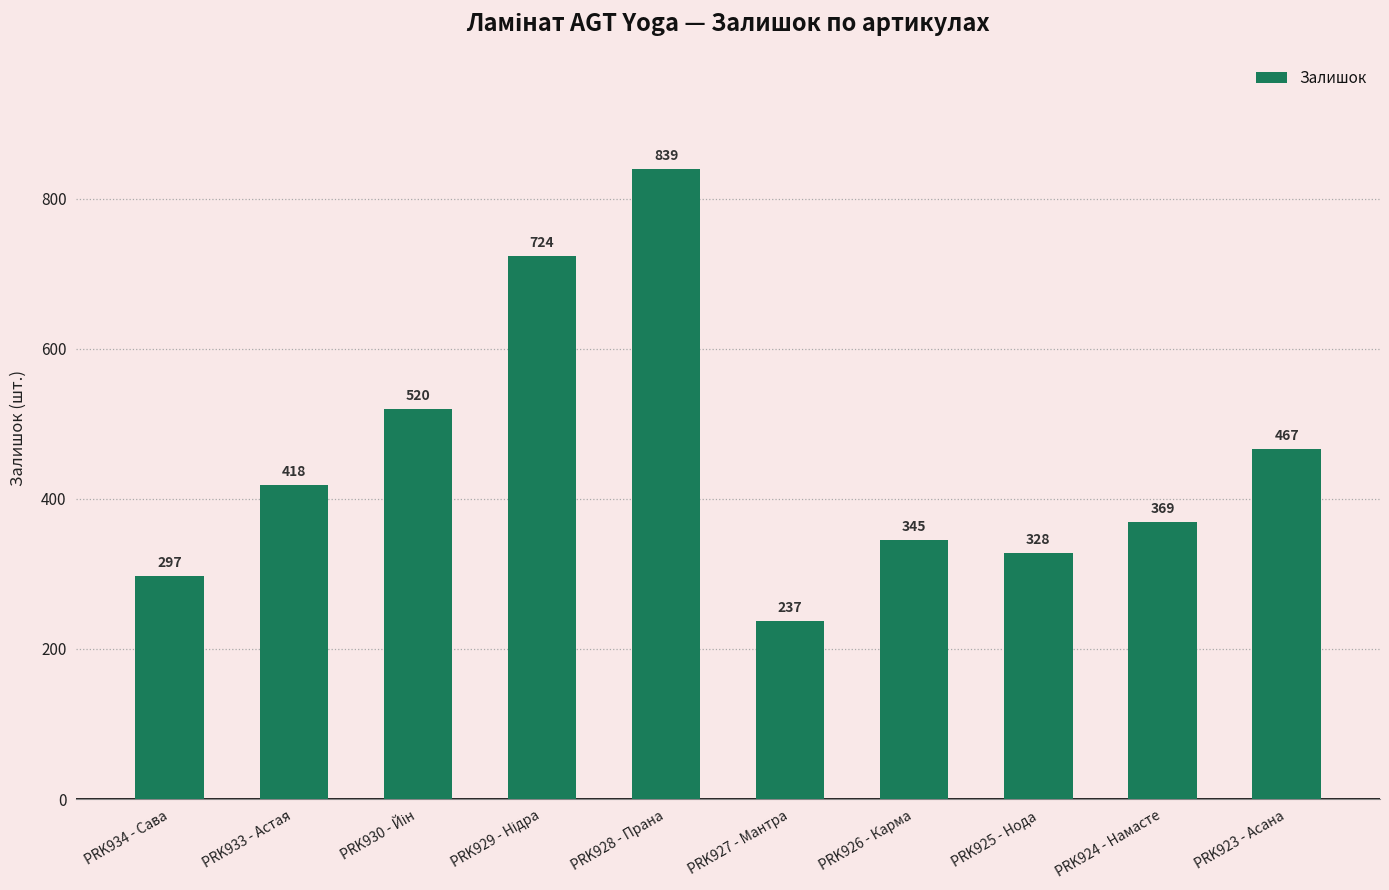

What is the smallest value displayed?

237